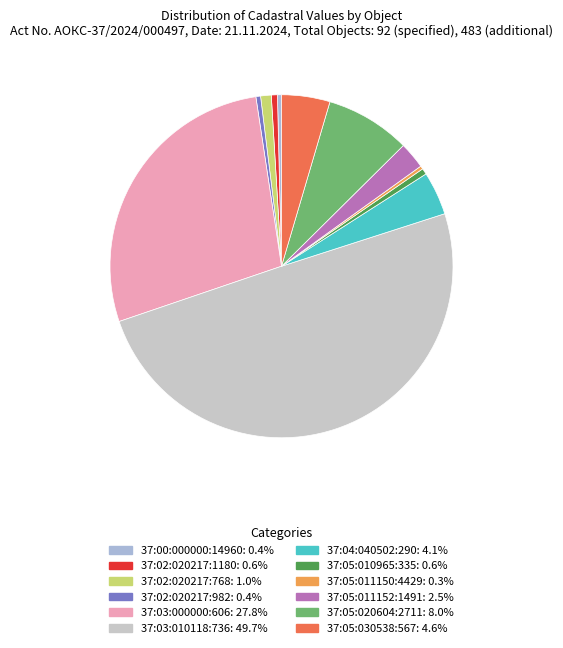

What is the ratio of the value at 37:05:020604:2711 to the value at 37:02:020217:1180?

14.0